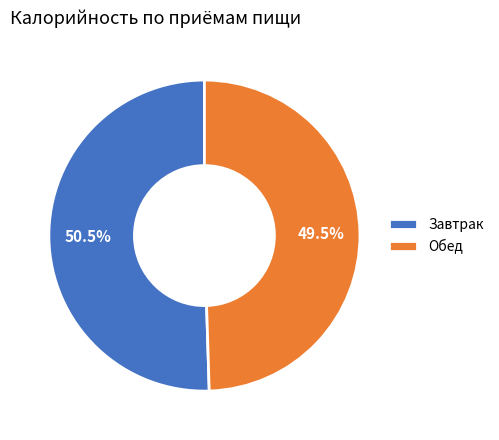

Approximately how many times larger is the value at Обед compared to Завтрак?

1.0